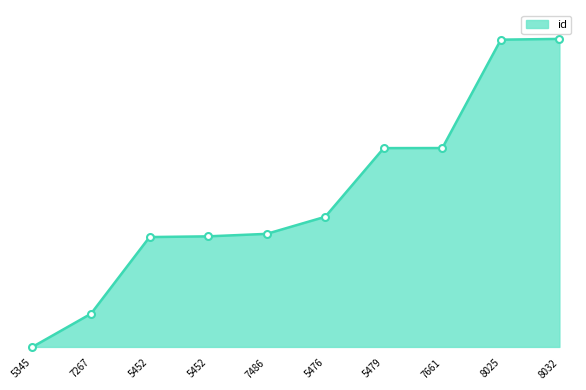

Does the chart have visible grid lines?

No